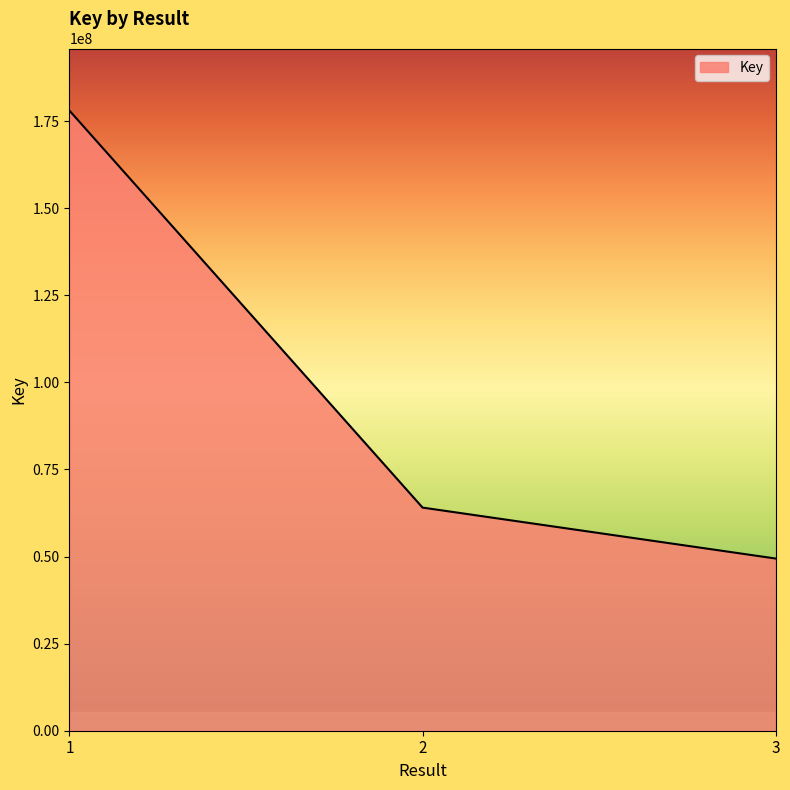

What is the difference between the values at 2 and 1?

113972202